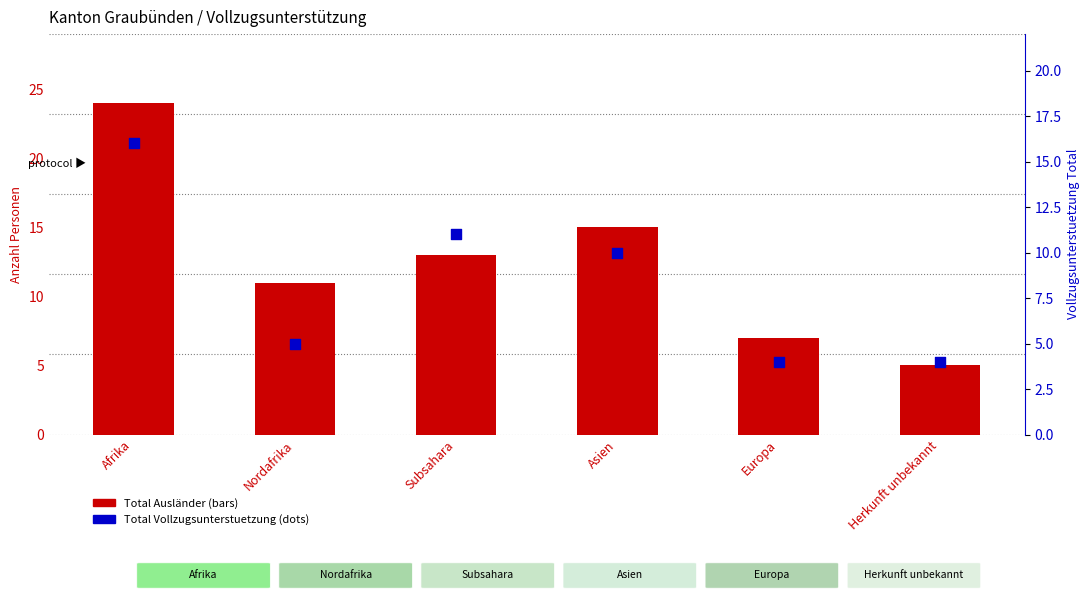

Which series has the widest spread of Y values?

Total Ausländer